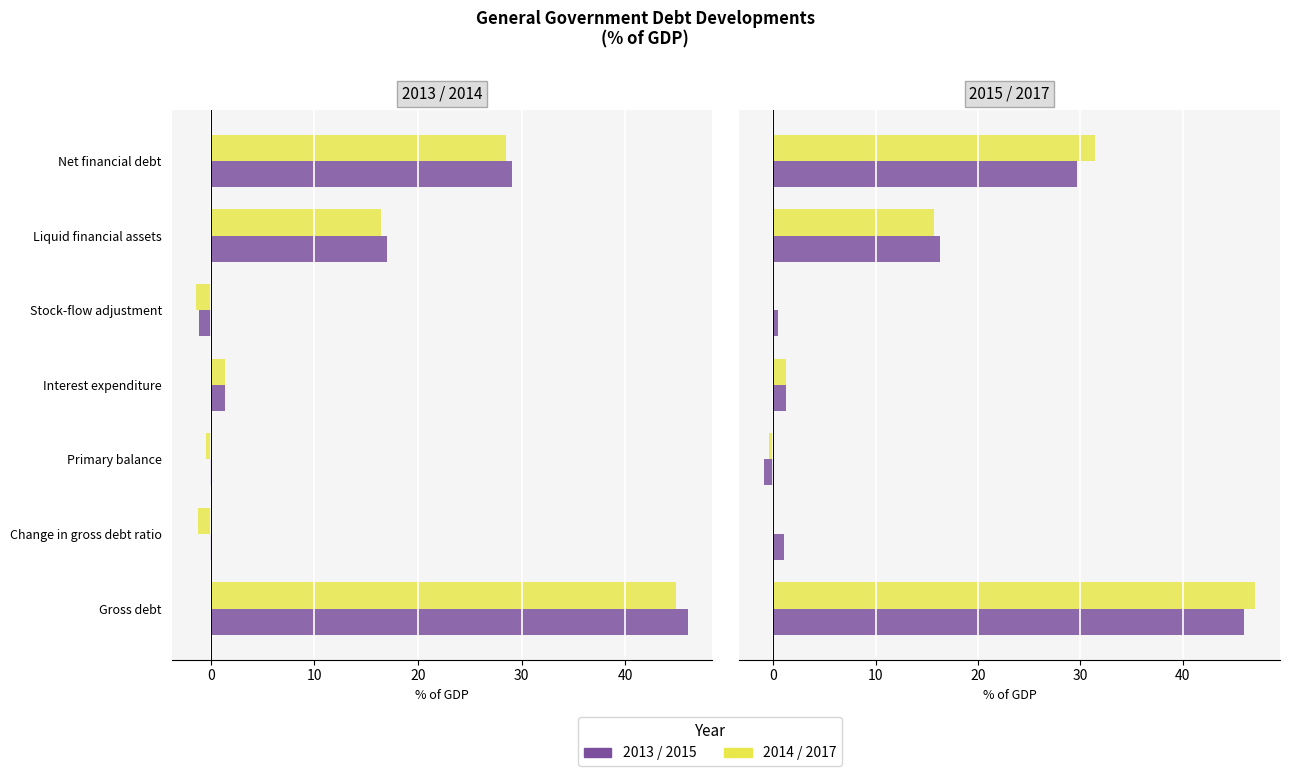

Reading left to right, list all the values displayed in this chart.

2013: 46.0	-0.1	-0.1	1.4	-1.1	17.0	29.1
2014: 44.9	-1.2	-0.5	1.4	-1.4	16.4	28.5
2015: 46.0	1.1	-0.9	1.3	0.5	16.3	29.7
2016: 47.1	0.0	-0.4	1.3	0.1	15.7	31.4